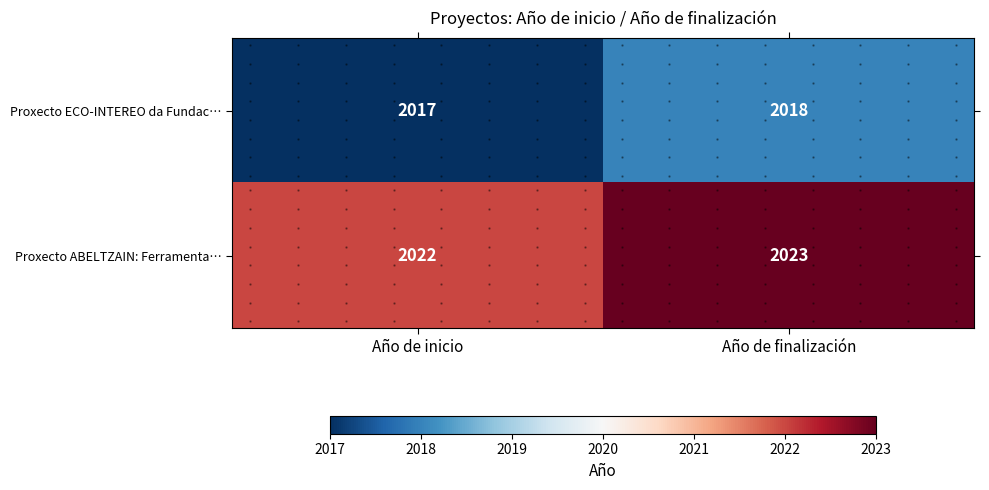

Is it true that Proxecto ABELTZAIN: Ferramenta… equals 2022 at Año de inicio?

True